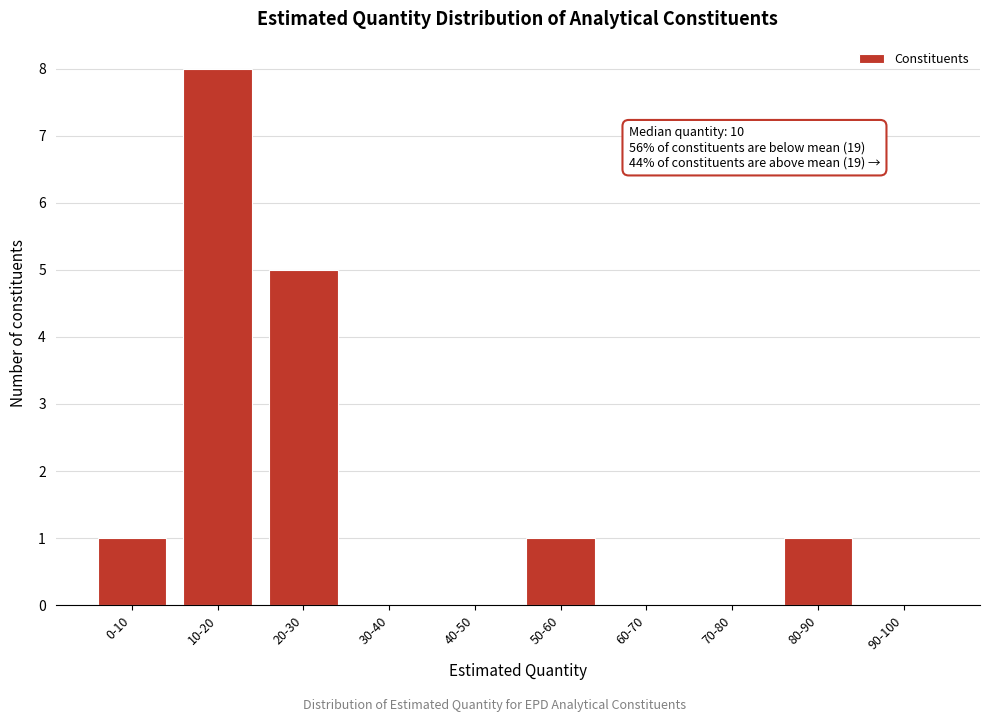

What is the sum of all values?

16